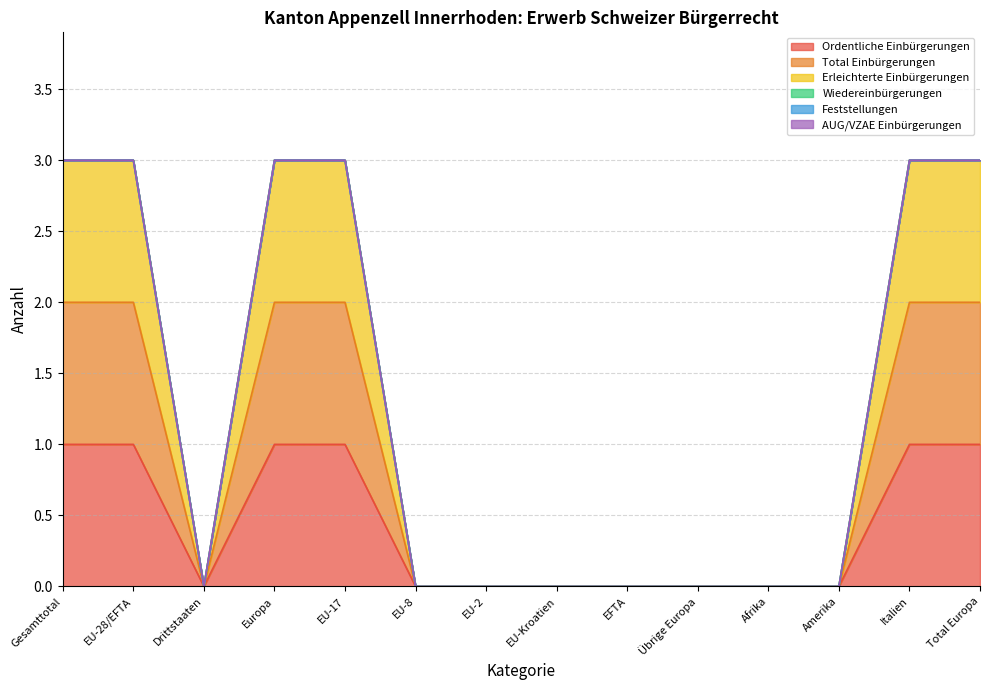

How many categories are shown in the chart?

14